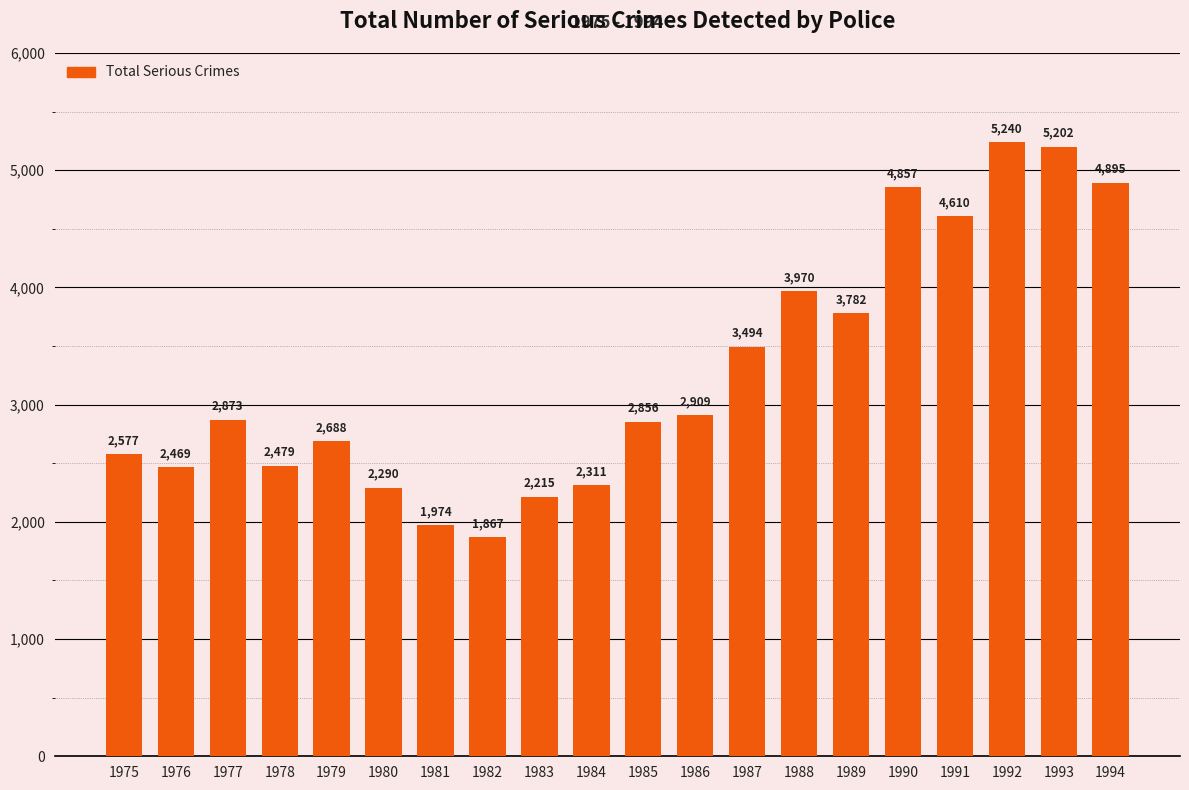

What is the value of the 2nd bar from the left?

2469